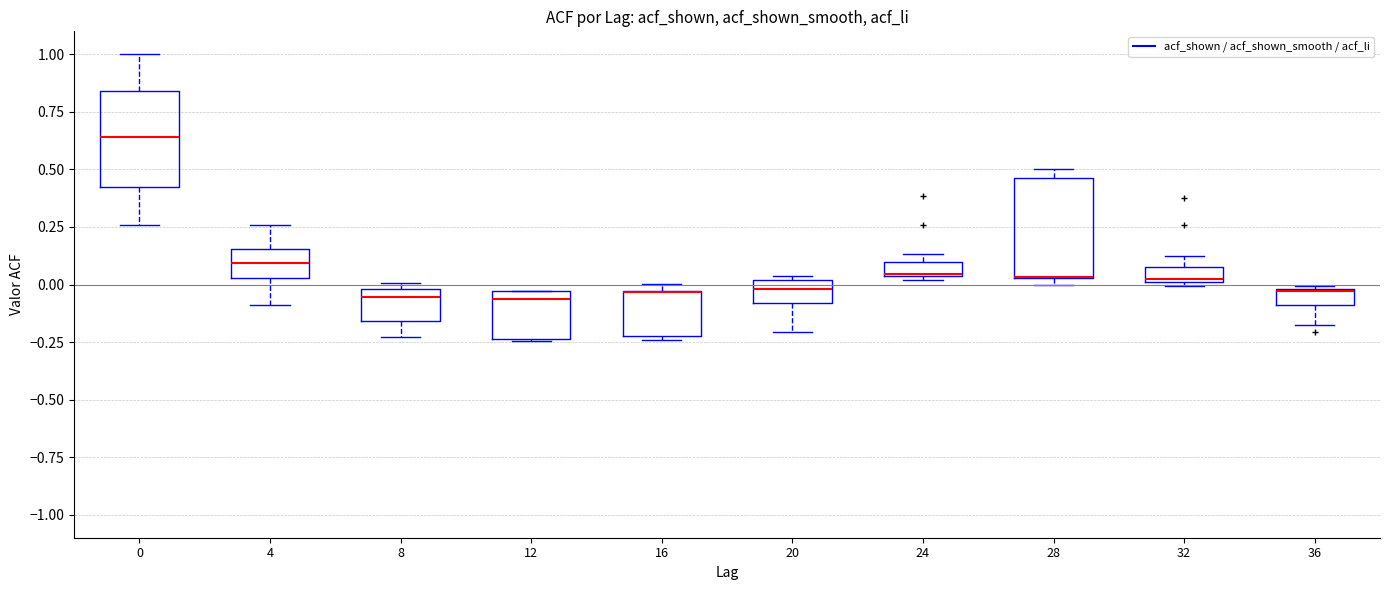

Where is the lower edge of the box at x = 16 on the y-axis? The values are not printed on the chart, so give them approximately, as read against the axis.

-0.25